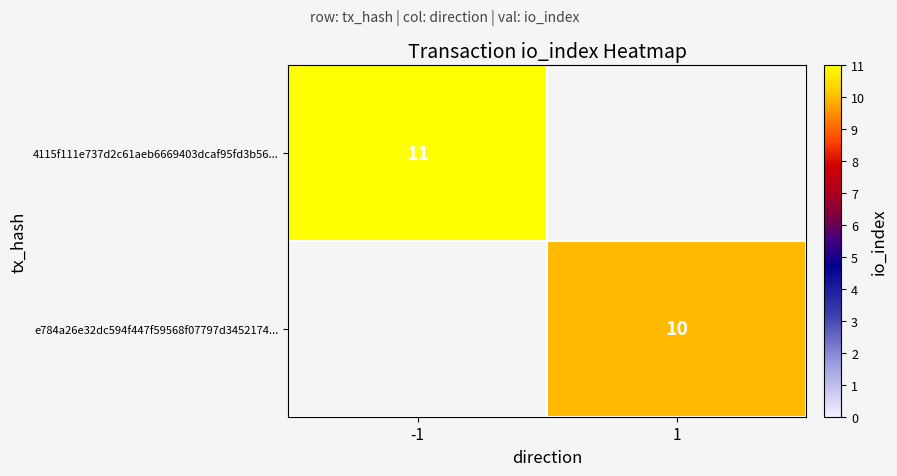

Count the number of categories in the chart.

2